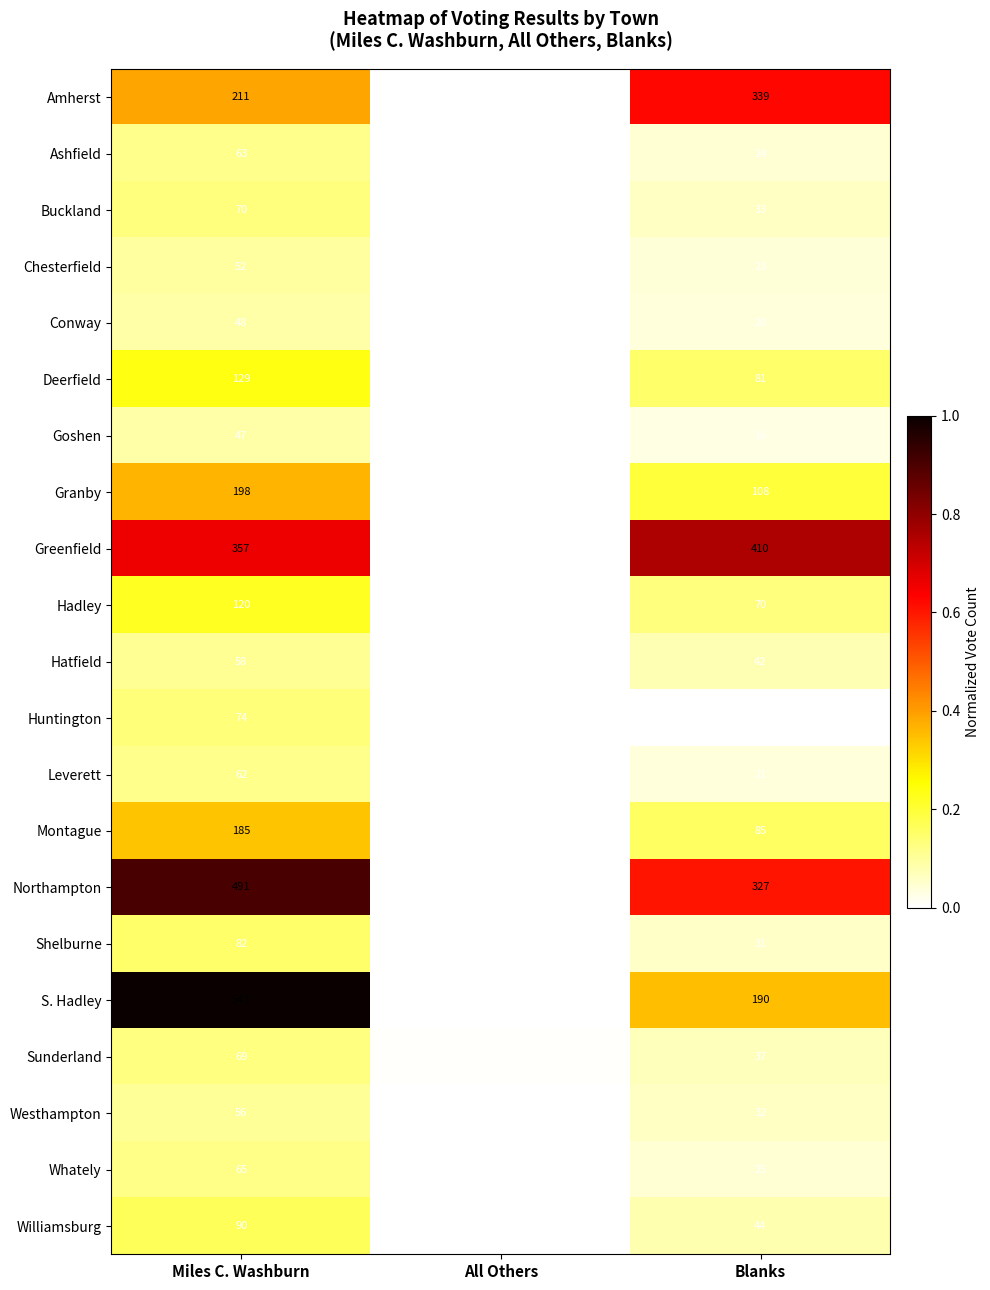

Rank the series at Miles C. Washburn from highest to lowest value.

S. Hadley, Northampton, Greenfield, Amherst, Granby, Montague, Deerfield, Hadley, Williamsburg, Shelburne, Huntington, Buckland, Sunderland, Whately, Ashfield, Leverett, Hatfield, Westhampton, Chesterfield, Conway, Goshen